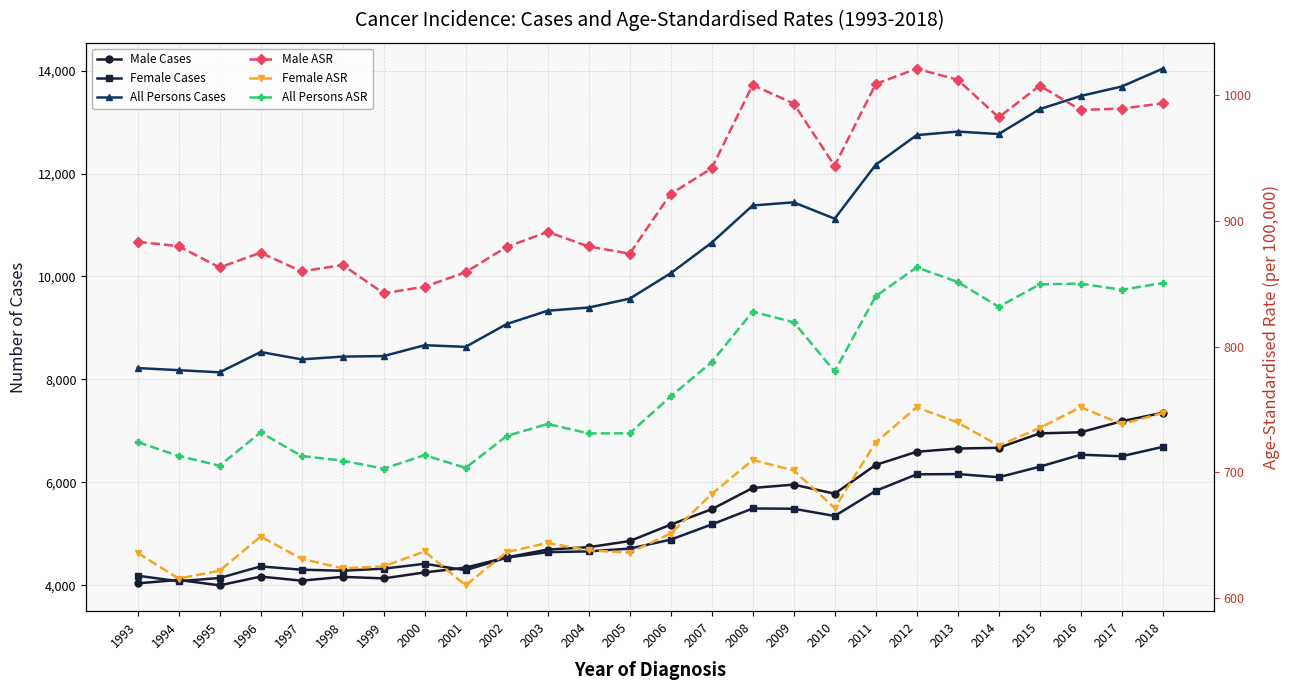

Which series changed the most between 2003 and 2016?

All Persons Cases